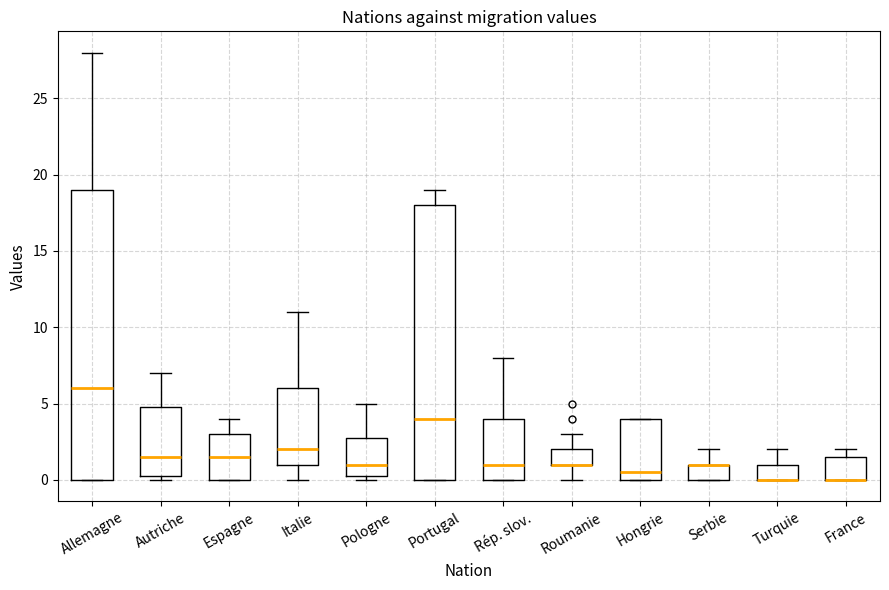

Reading left to right, read every box against the y-axis: the position of its median line, the range the box covers, and the ends of its whiskers. The values are not printed on the chart, so give them approximately, as read against the axis.

Allemagne: median 6.0, box 0.0 to 19.0, whiskers 0.0 to 28.0
Autriche: median 1.5, box 0.5 to 5.0, whiskers 0.0 to 7.0
Espagne: median 1.5, box 0.0 to 3.0, whiskers 0.0 to 4.0
Italie: median 2.0, box 1.0 to 6.0, whiskers 0.0 to 11.0
Pologne: median 1.0, box 0.5 to 3.0, whiskers 0.0 to 5.0
Portugal: median 4.0, box 0.0 to 18.0, whiskers 0.0 to 19.0
Rép. slov.: median 1.0, box 0.0 to 4.0, whiskers 0.0 to 8.0
Roumanie: median 1.0 (drawn on the box's lower edge), box 1.0 to 2.0, whiskers 0.0 to 3.0
Hongrie: median 0.5, box 0.0 to 4.0, whiskers 0.0 to 4.0
Serbie: median 1.0 (drawn on the box's upper edge), box 0.0 to 1.0, whiskers 0.0 to 2.0
Turquie: median 0.0 (drawn on the box's lower edge), box 0.0 to 1.0, whiskers 0.0 to 2.0
France: median 0.0 (drawn on the box's lower edge), box 0.0 to 1.5, whiskers 0.0 to 2.0